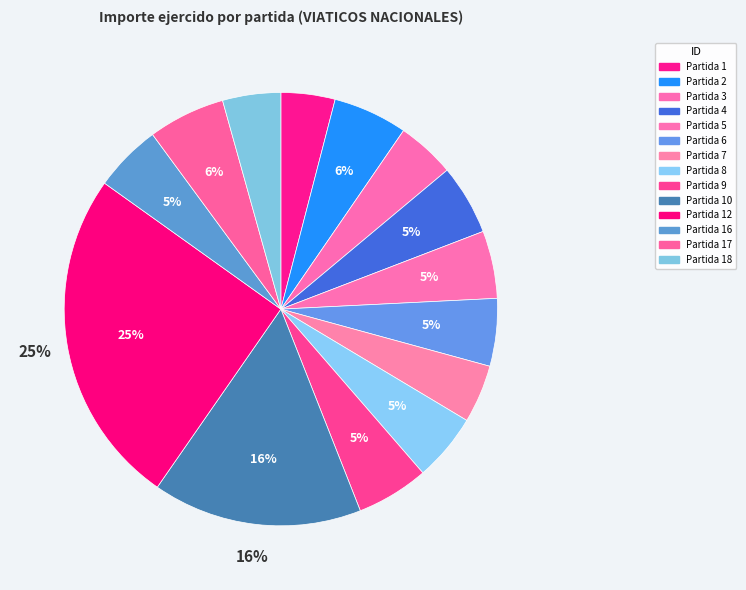

How many slices are in this pie chart?

14